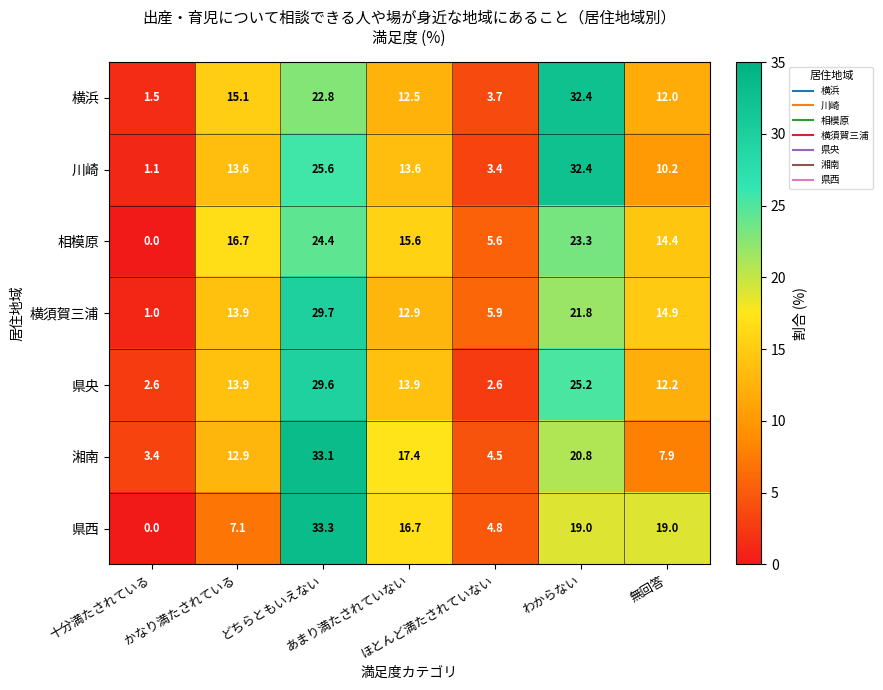

What is the maximum value for 川崎?

32.4